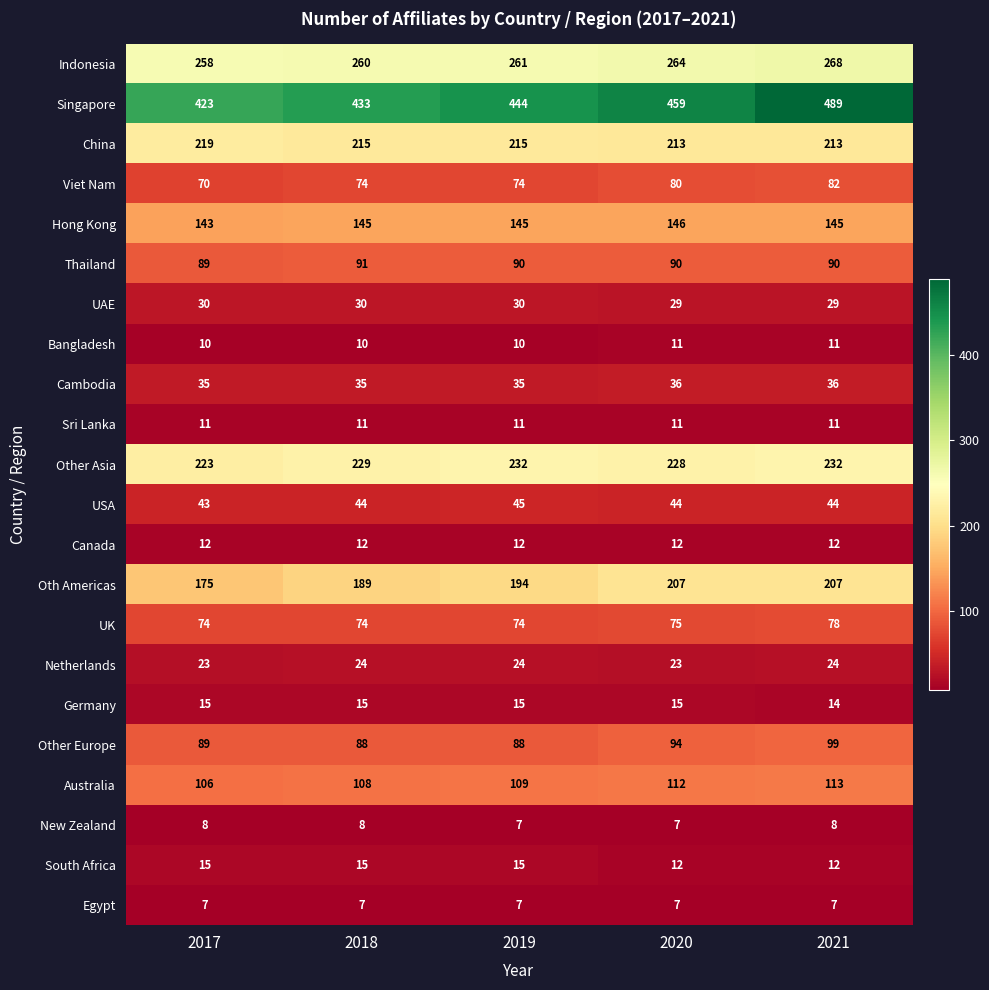

What is the sum of all UK values?

375